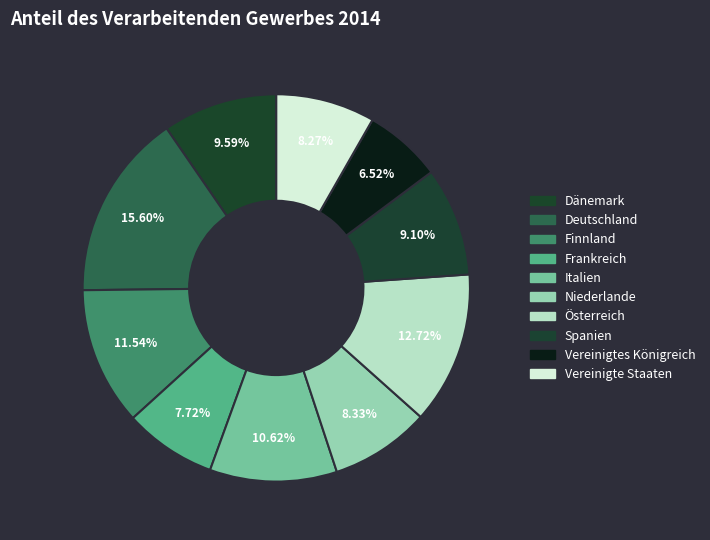

Does Niederlande represent more than half of the total?

No